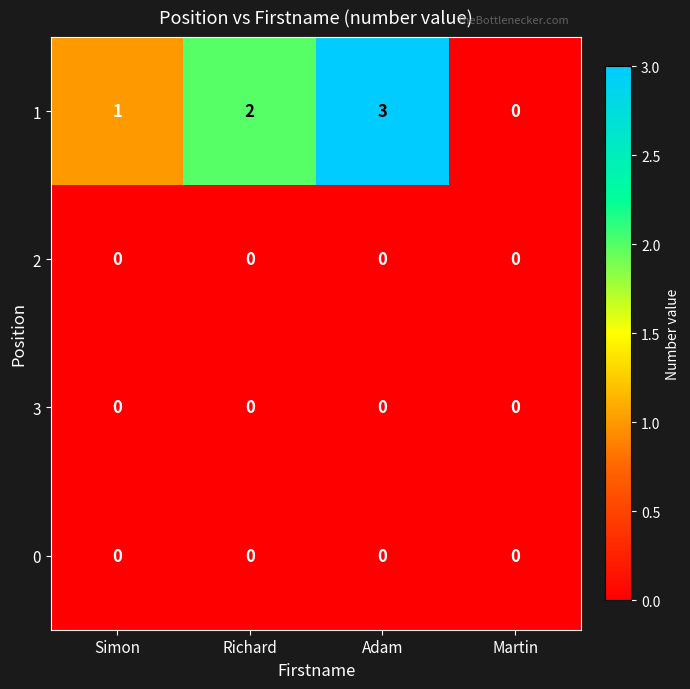

Which series has the largest total across all categories?

1